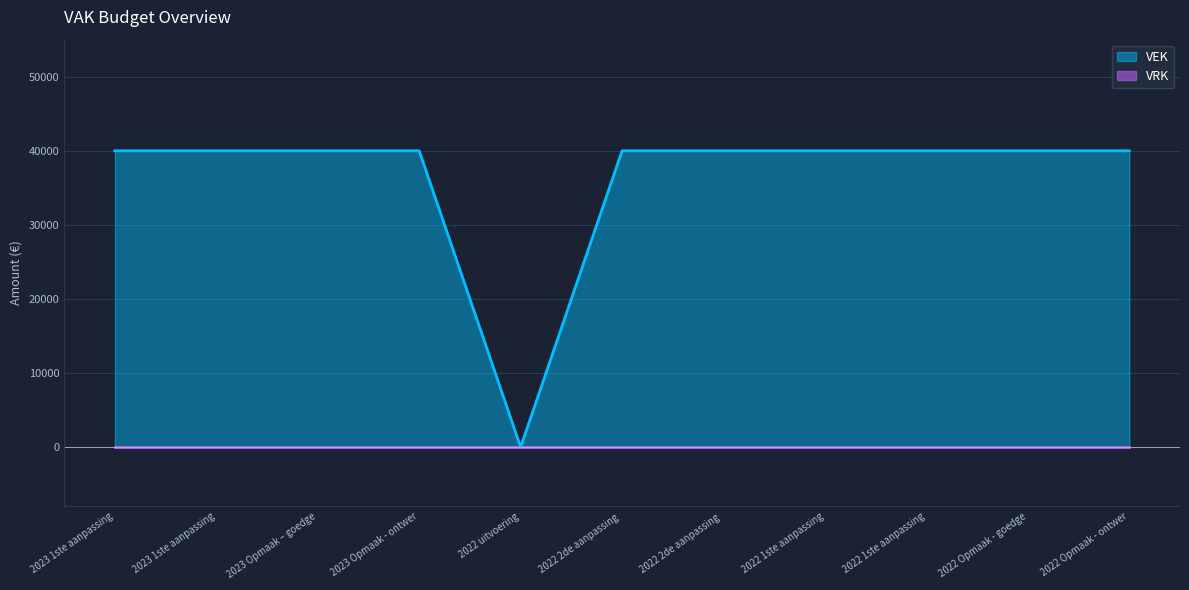

Which has a higher value, 2022 Opmaak - ontwer or 2022 1ste aanpassing?

2022 Opmaak - ontwer